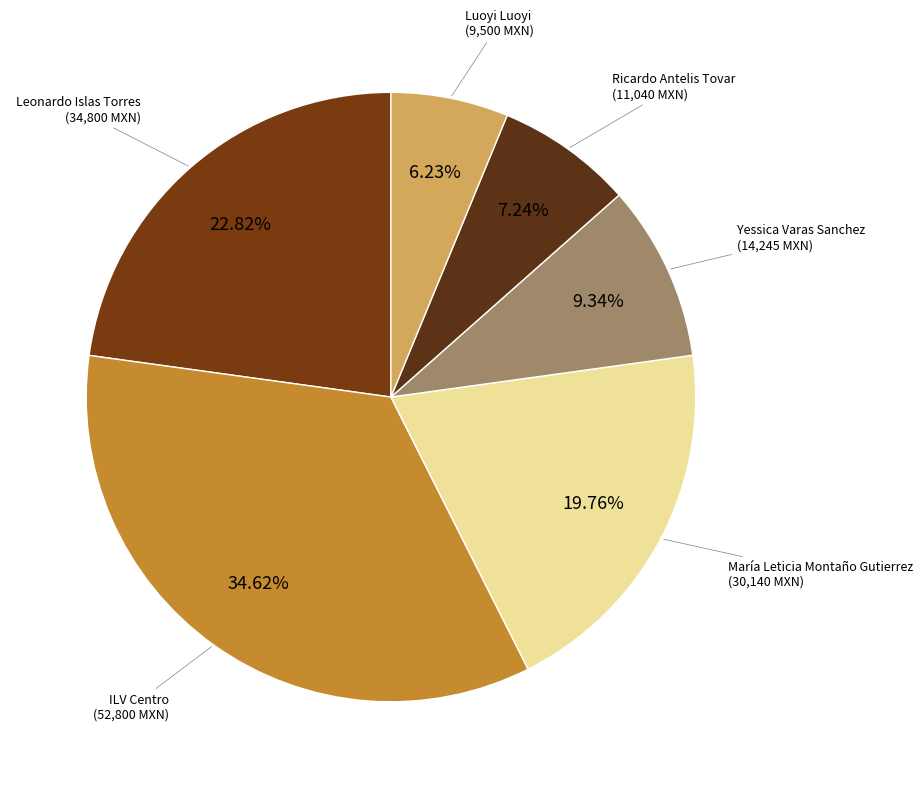

How many segments does this pie chart have?

6